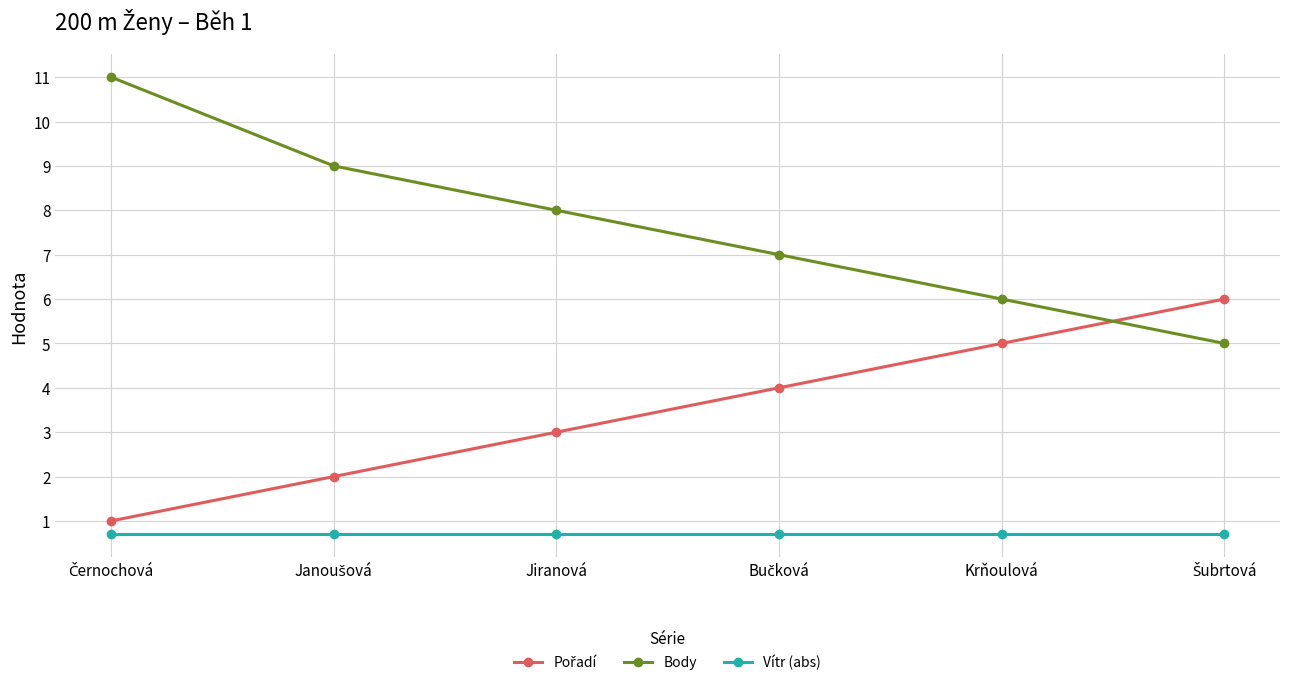

What is the lowest value of the Body series?

5.0